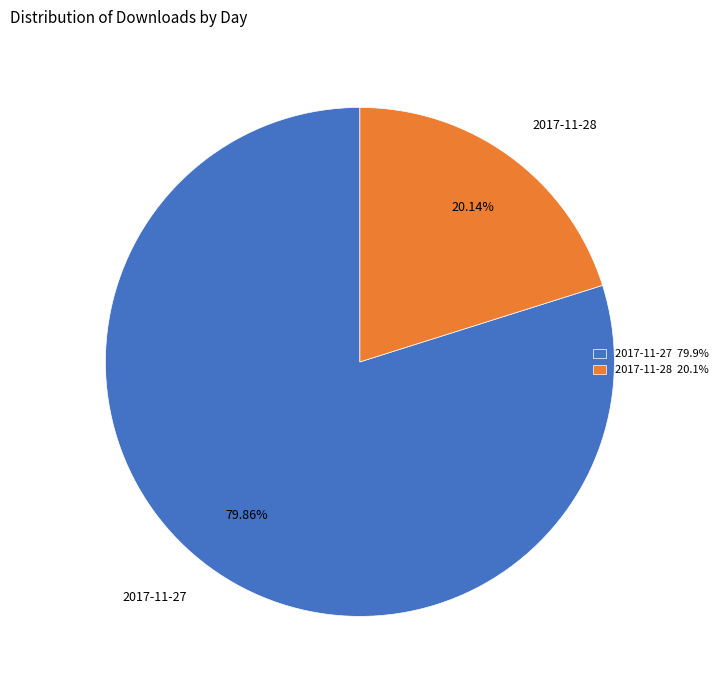

Is the sum of 2017-11-28 and 2017-11-27 greater than half?

Yes